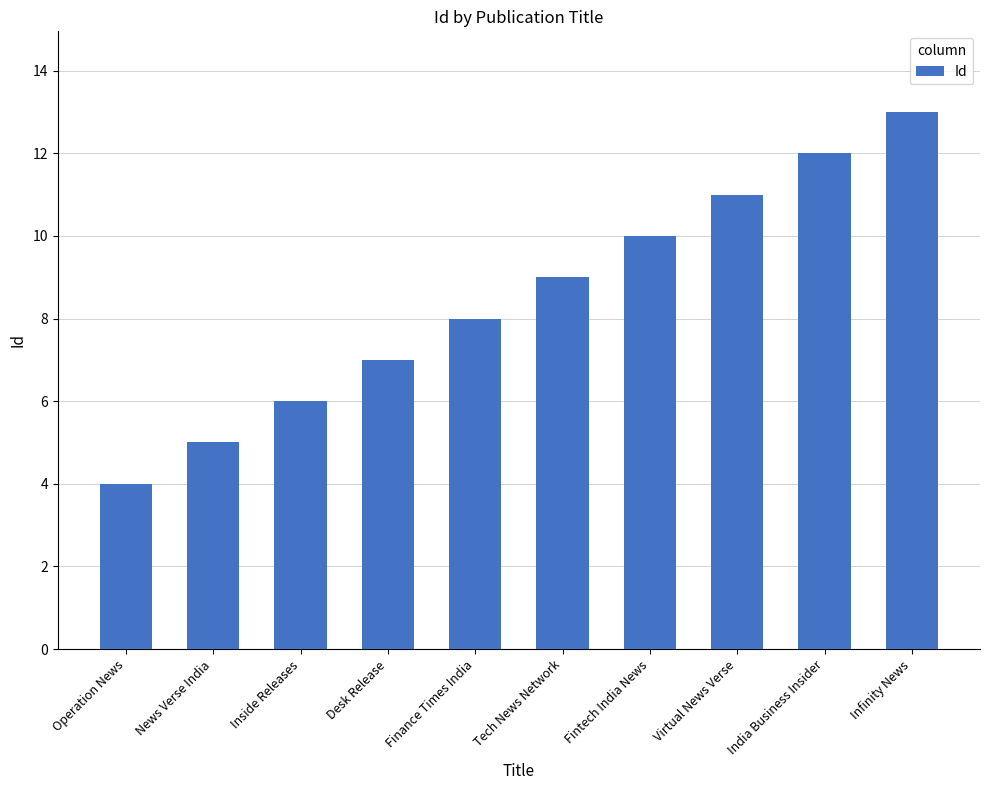

What is the value of the 10th bar from the left?

13